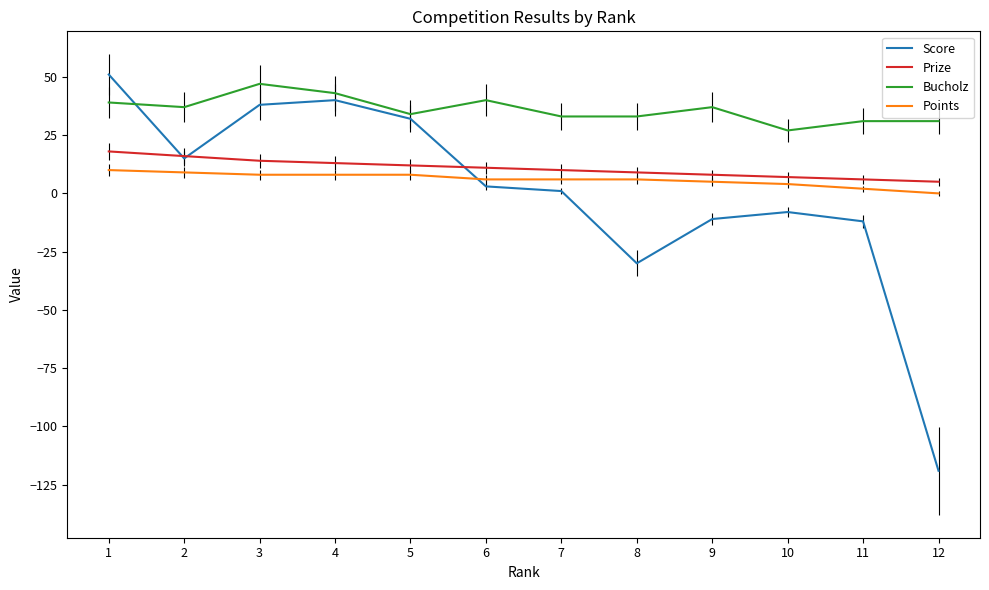

What is the maximum value for Score?

51